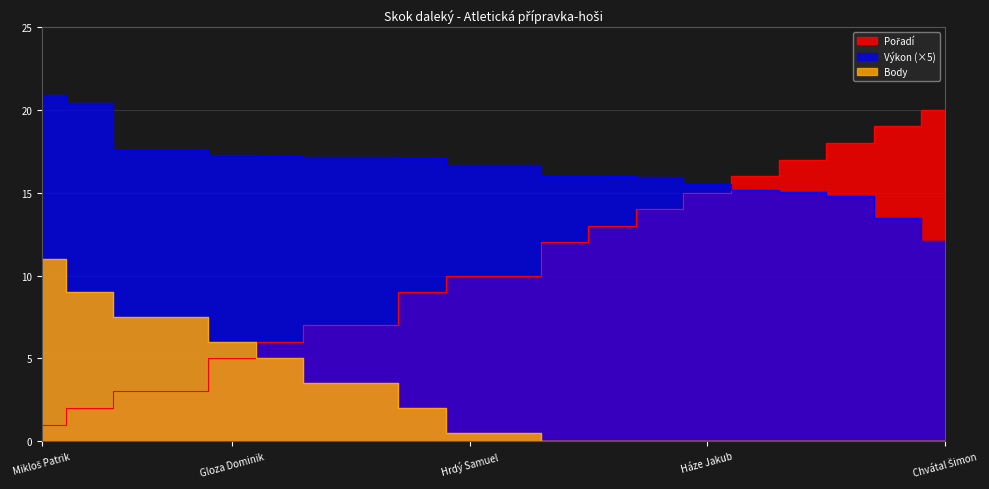

At which category is the sum across all series the highest?

Mikloš Patrik